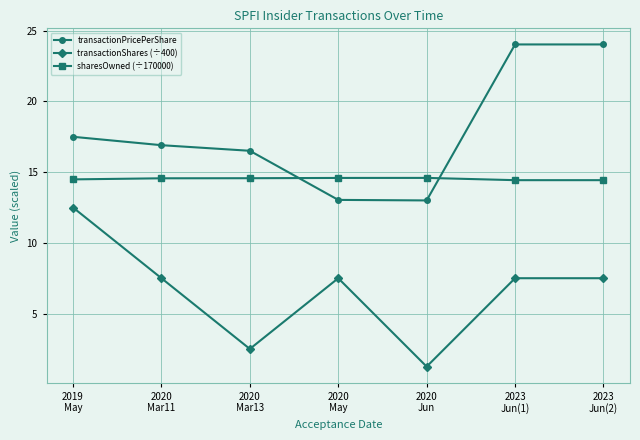

At which label does transactionPricePerShare first exceed 16?

2019
May